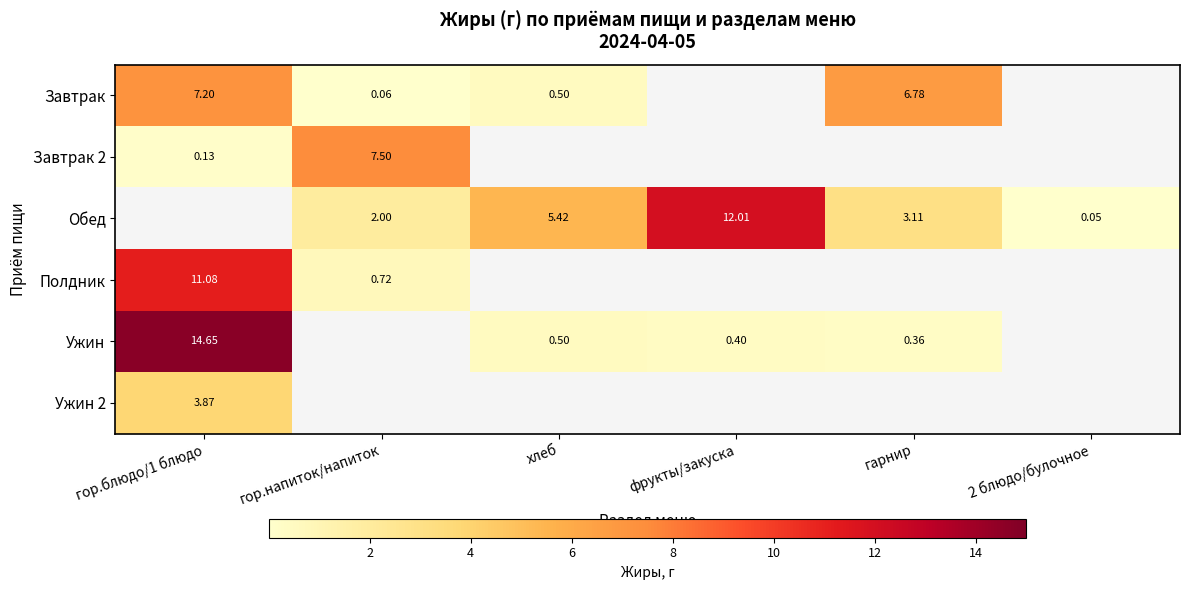

Which series has the largest total across all categories?

Обед